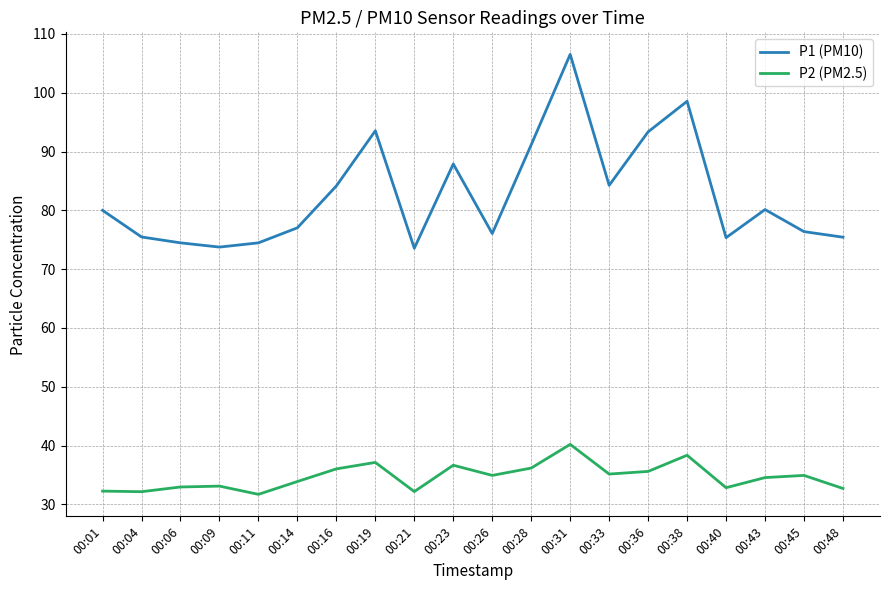

Which series has the largest total across all categories?

P1 (PM10)